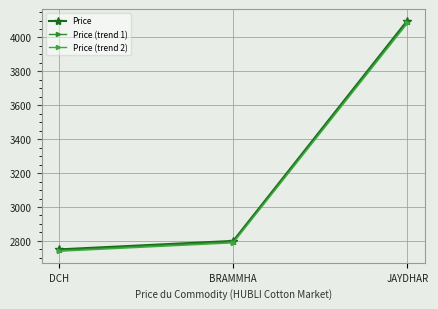

Does the chart display data point markers on the line(s)?

Yes